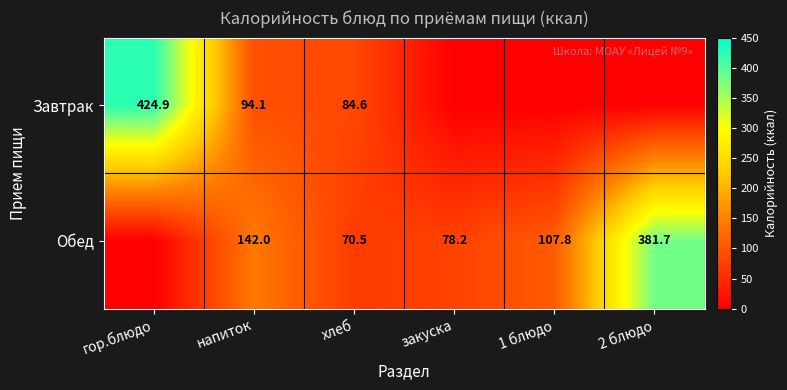

What is the maximum value shown in the chart?

424.9